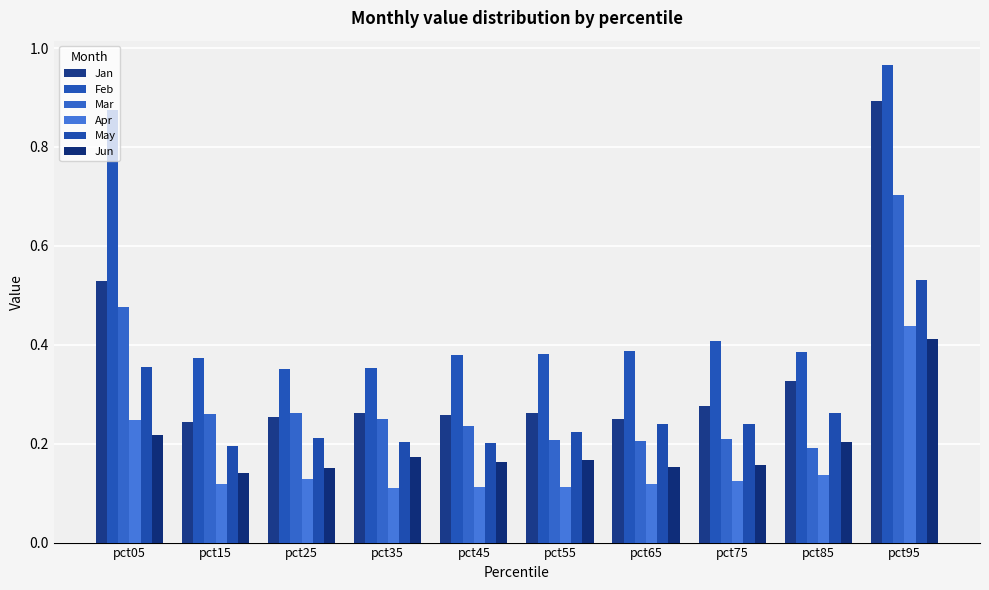

Are the bars grouped side by side (vs. stacked)?

Yes